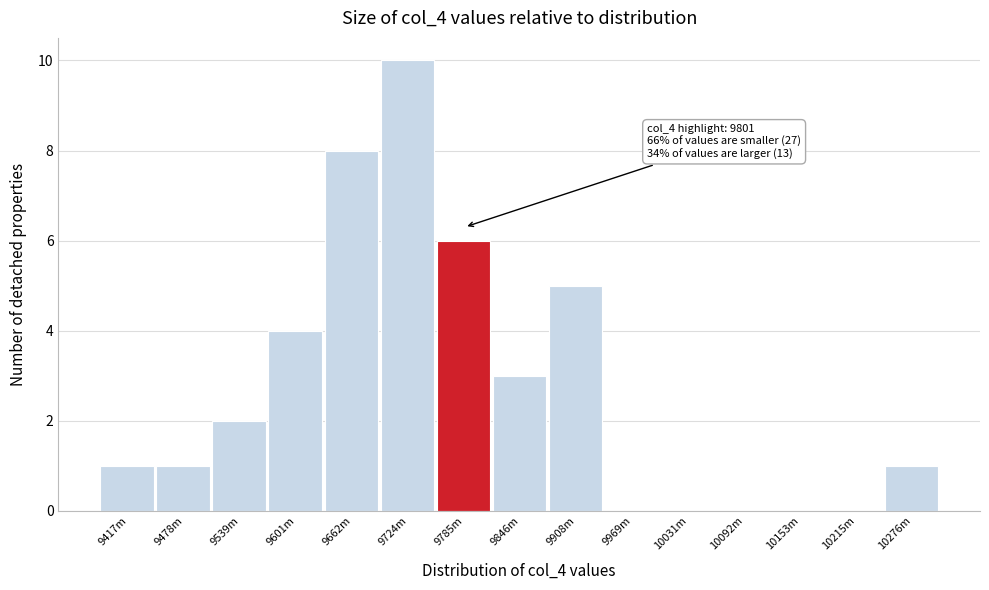

Reading left to right, extract all data points from this chart.

9417m=1	9478m=1	9539m=2	9601m=4	9662m=8	9724m=10	9785m=6	9846m=3	9908m=5	9969m=0	10031m=0	10092m=0	10153m=0	10215m=0	10276m=1